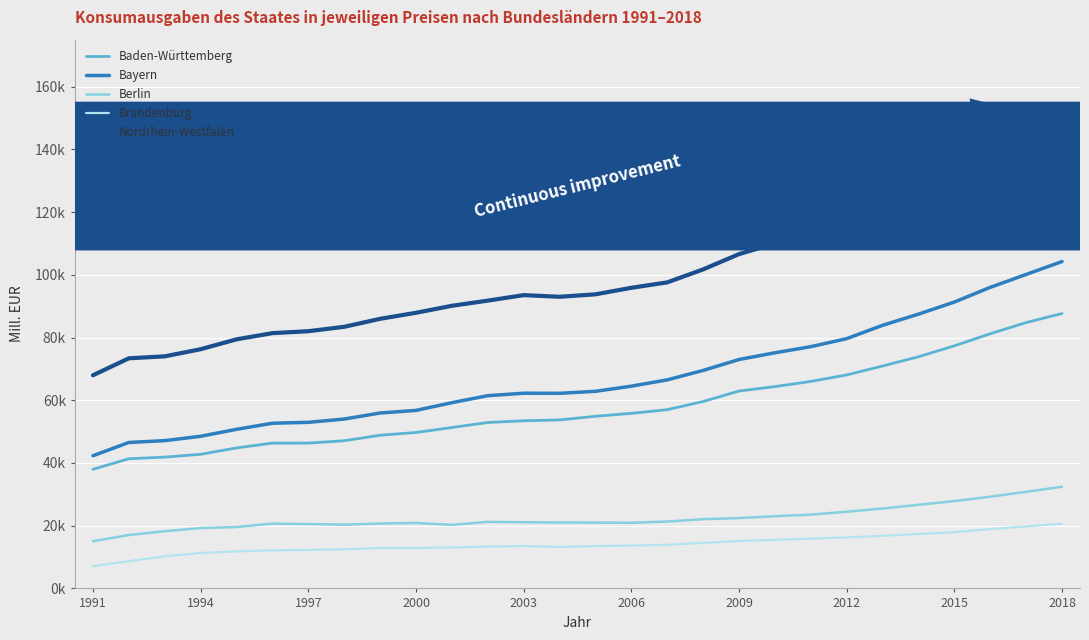

True or false: Brandenburg and Nordrhein-Westfalen intersect in this chart.

False